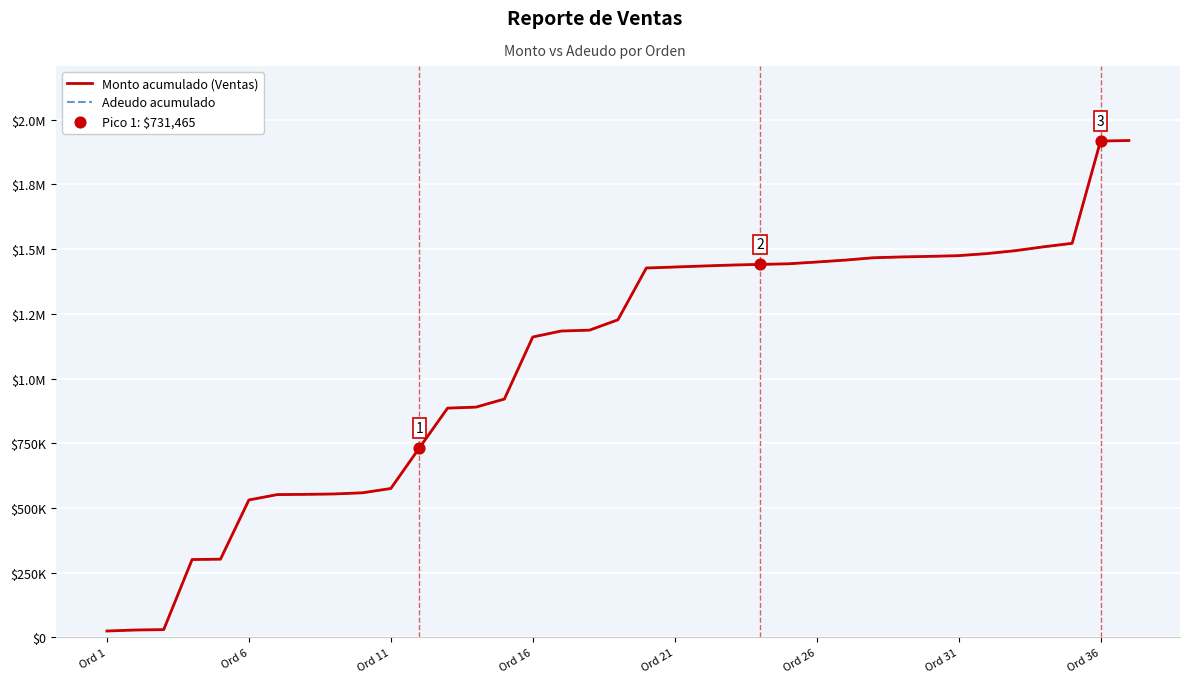

Is this an area chart (filled region under the line)?

No